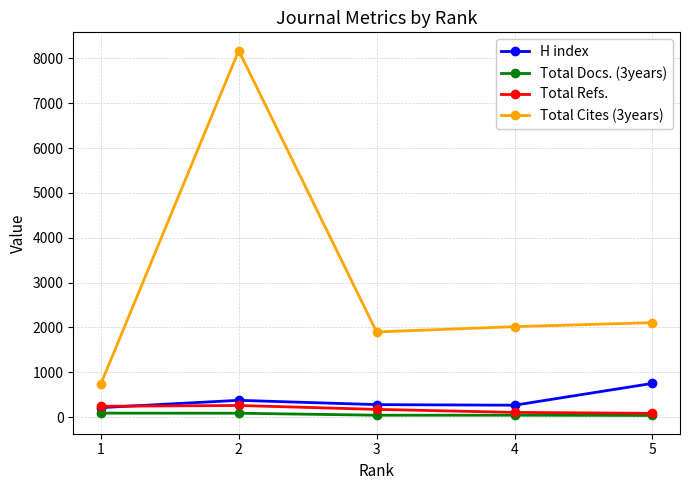

True or false: Total Cites (3years) has more than 0 points higher than both neighbors.

True